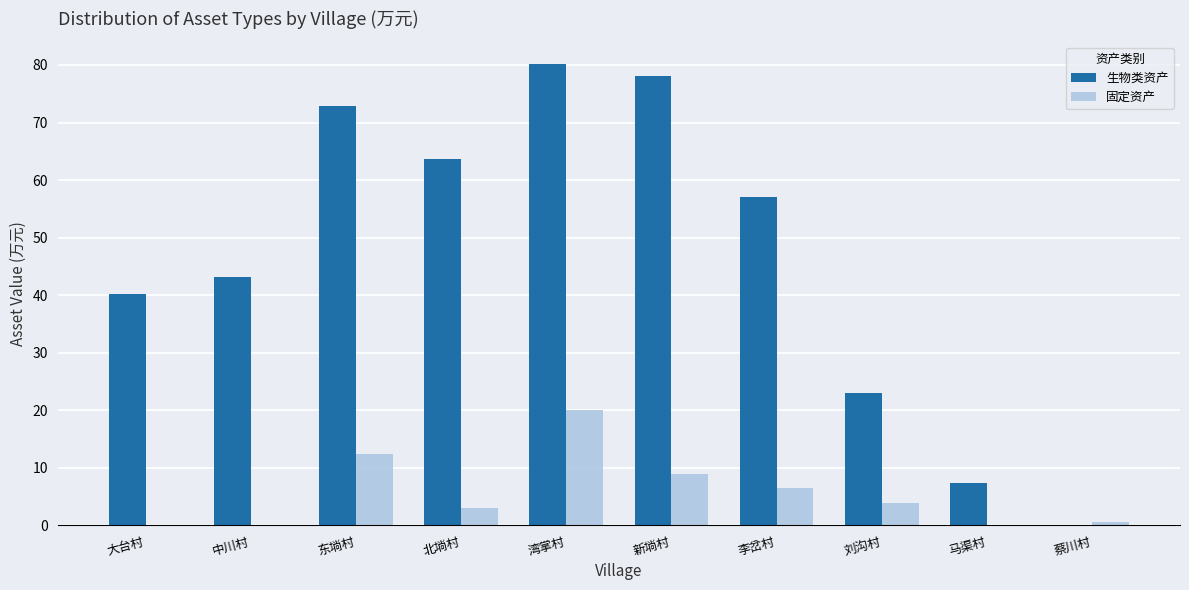

What are all the series names shown in the legend?

生物类资产, 固定资产